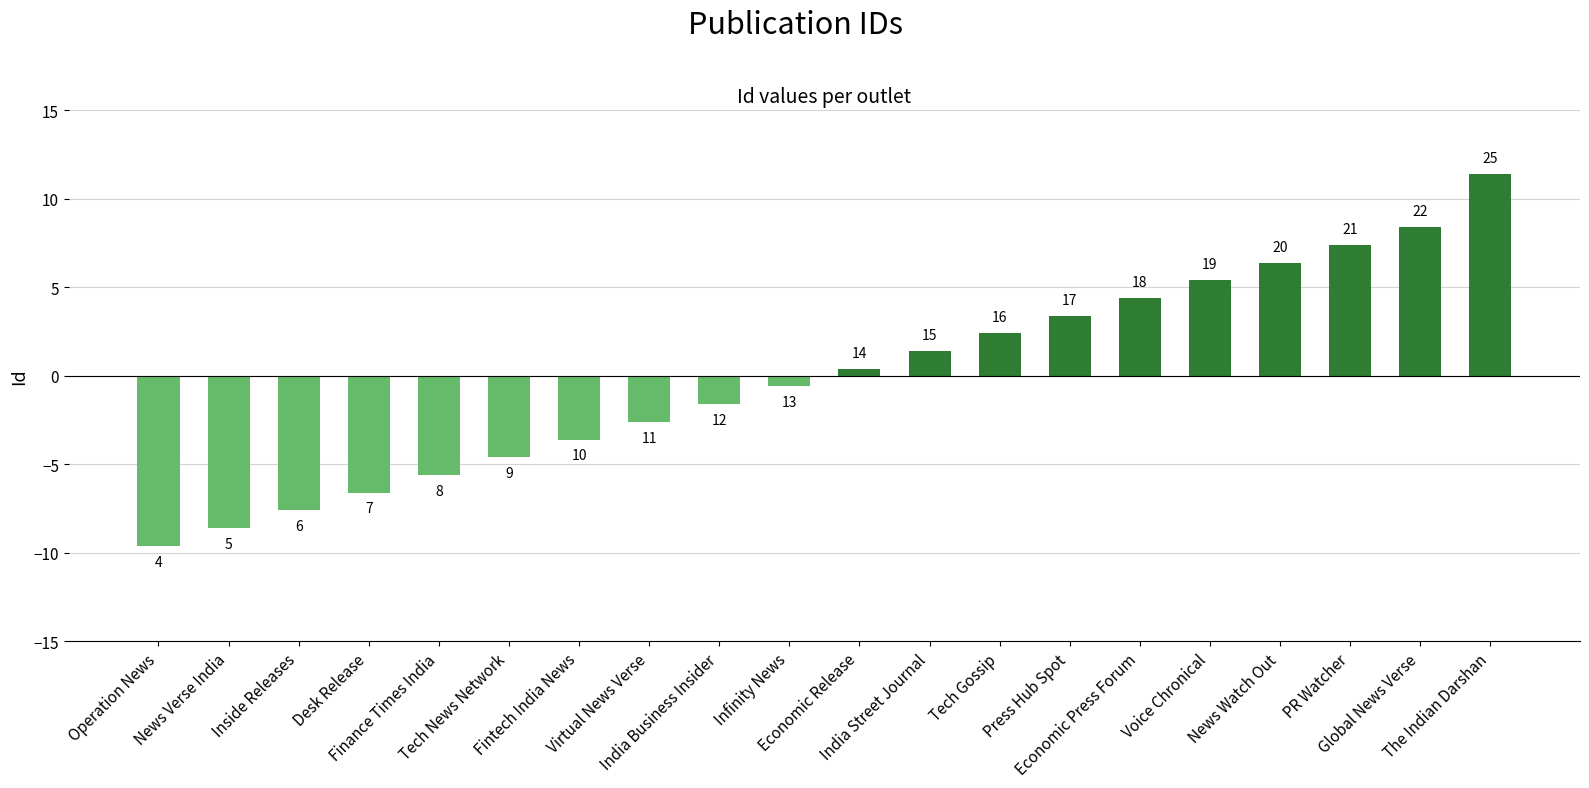

Which label corresponds to the smallest value in the chart?

Operation News